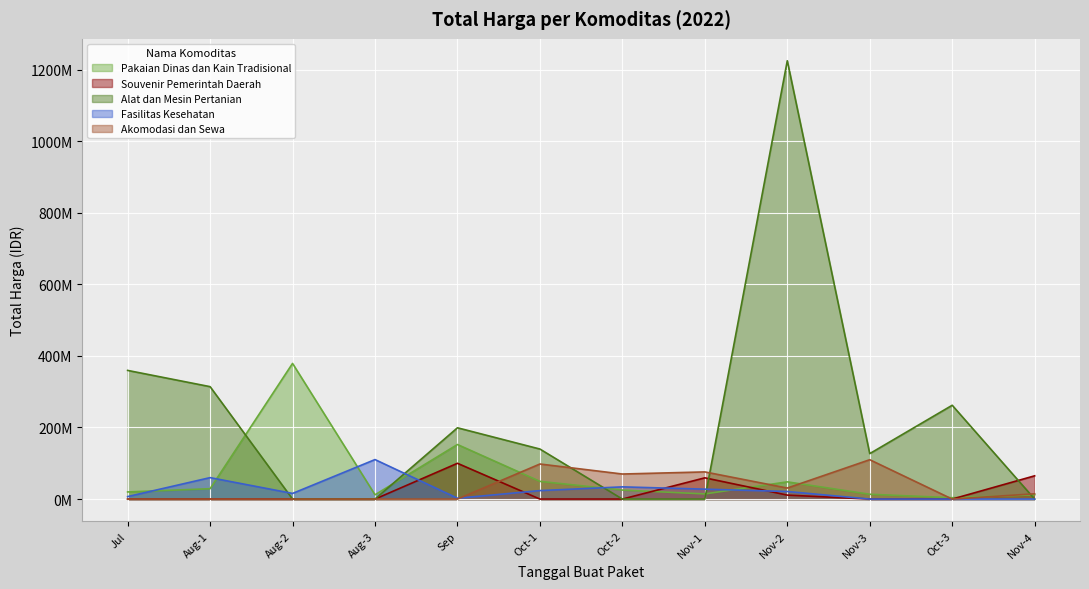

At which category is the sum across all series the highest?

Nov-2